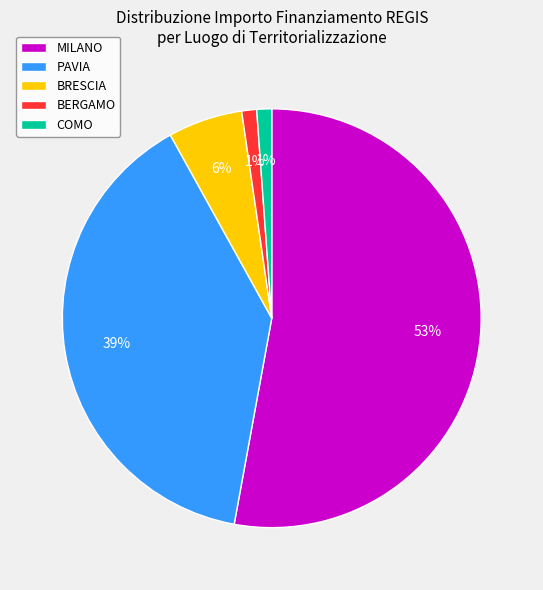

How many slices are in this pie chart?

5